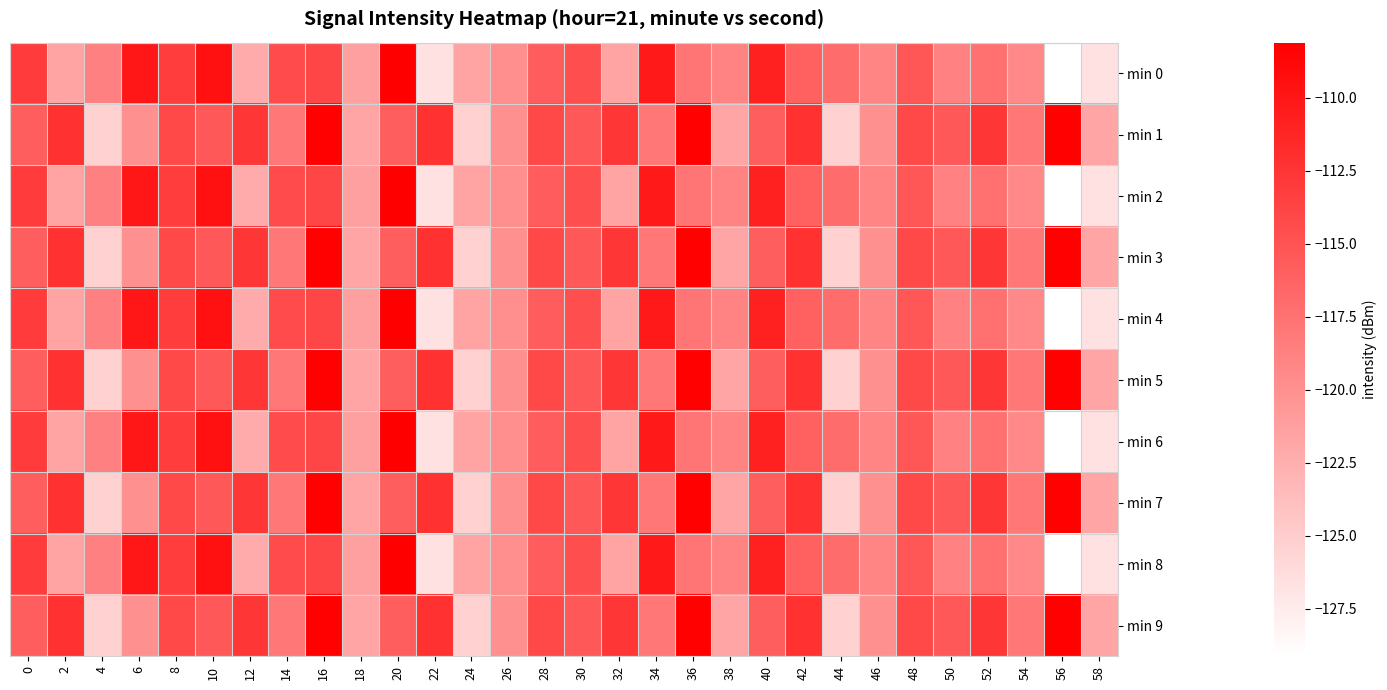

What is the minimum value shown in the chart?

-129.1